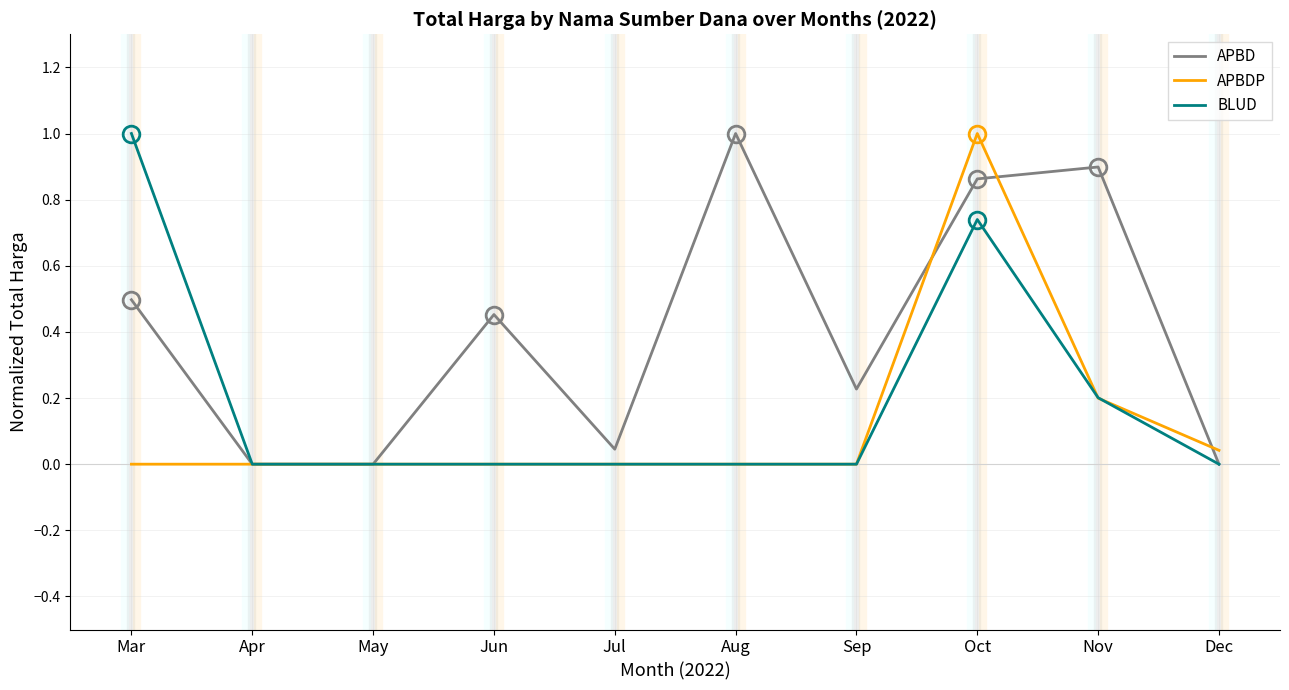

What is the total value across all series at Oct?

2.6